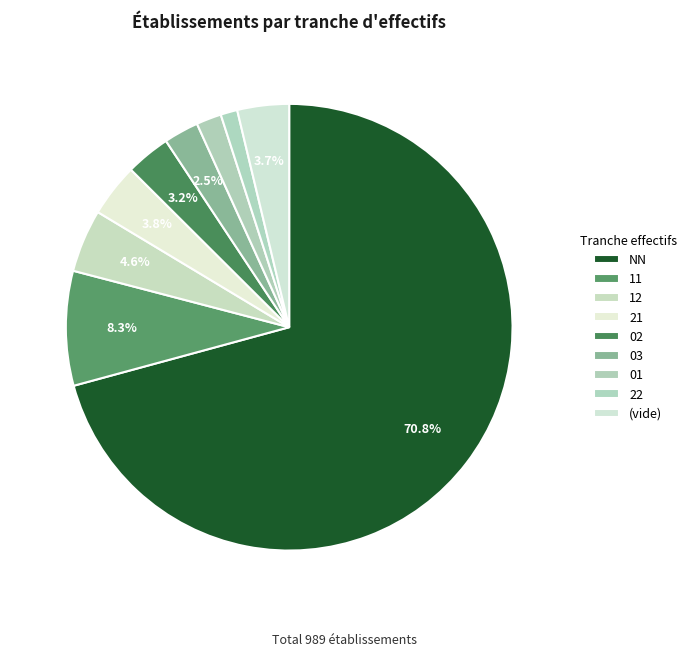

Count the number of slices in the pie.

9